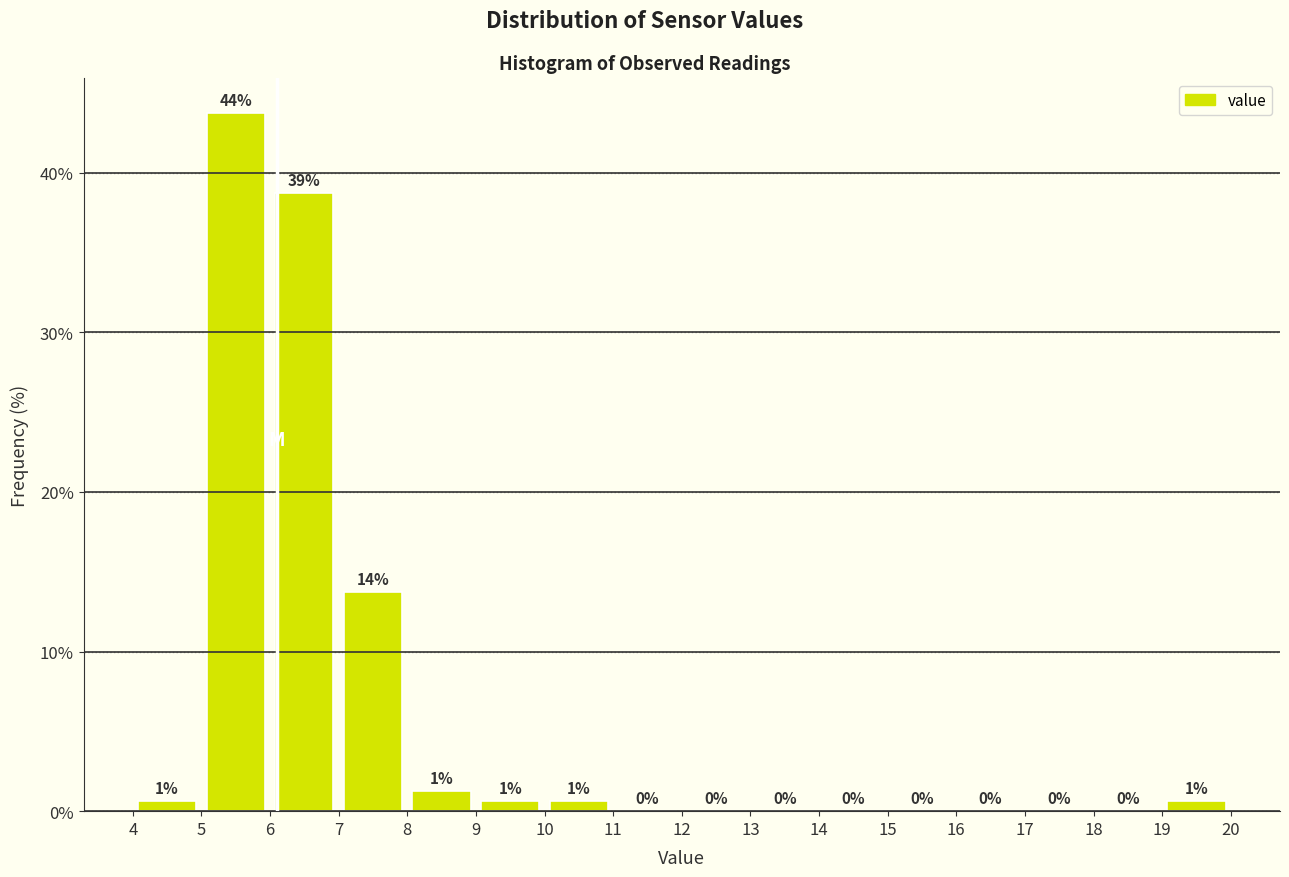

Over which range of the x-axis is the bar tallest?

5 to 6